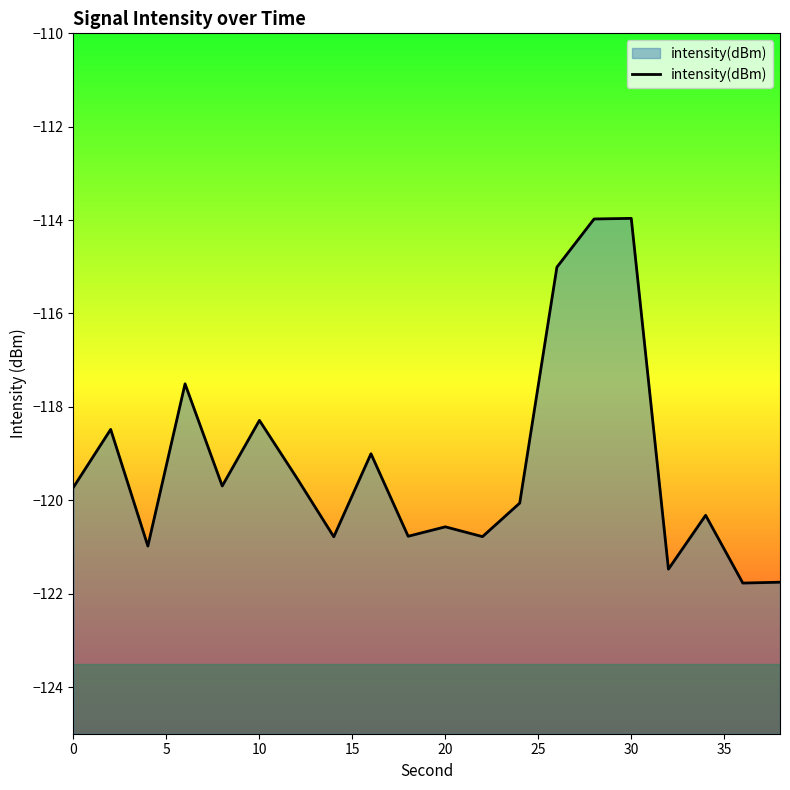

What is the greatest value displayed?

-114.0